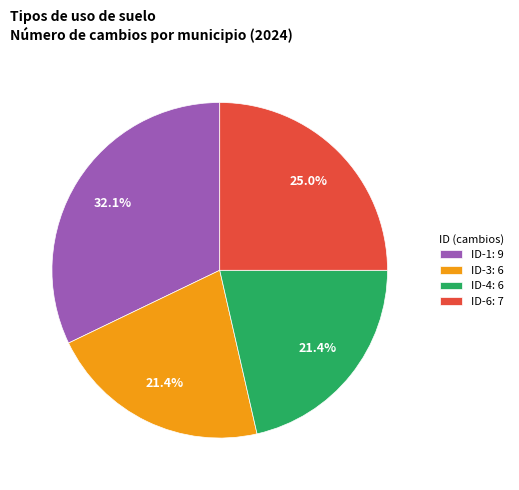

What percentage is NOT represented by ID-6: 7?

75.0%